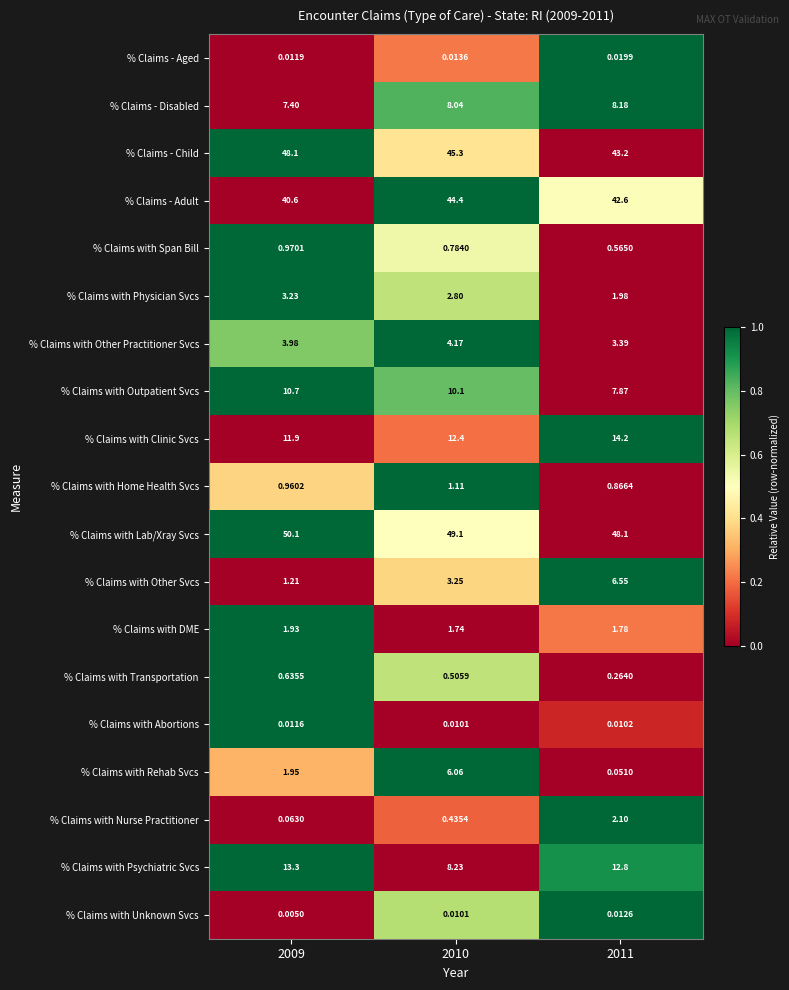

Count the number of data series in this chart.

19